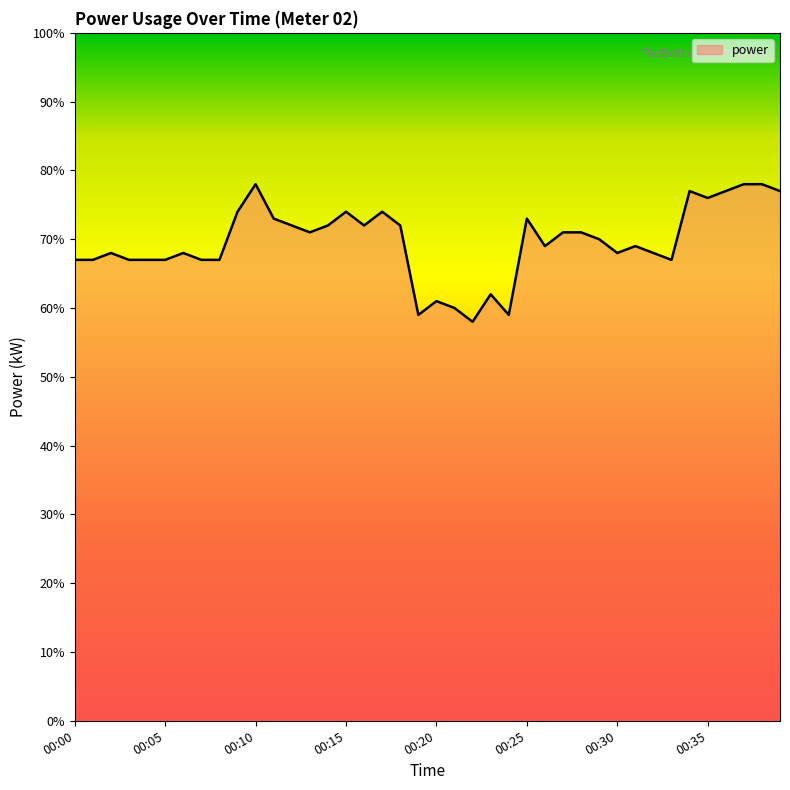

True or false: the data has more than 0 interior local peaks.

True